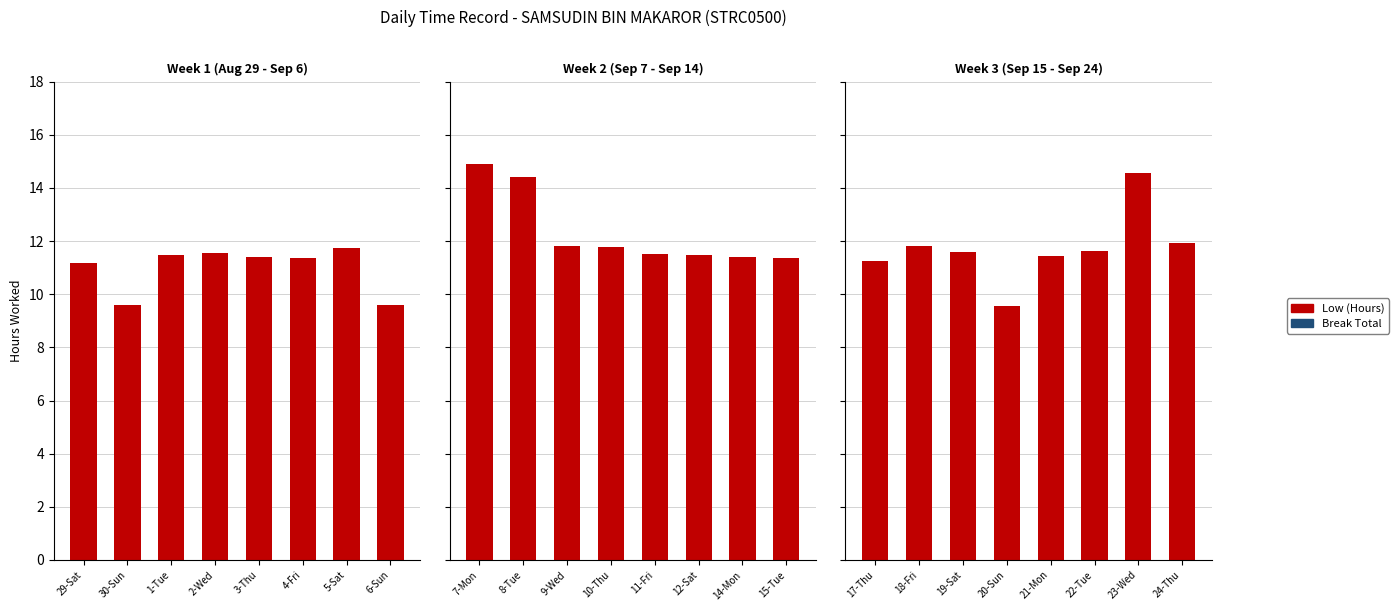

Which category has the lowest value in the Break Total series?

17-Thu